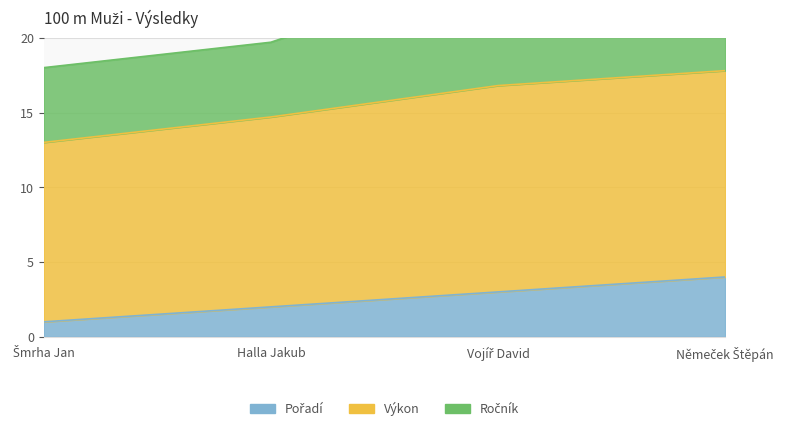

Which series has the widest spread of values?

Výkon